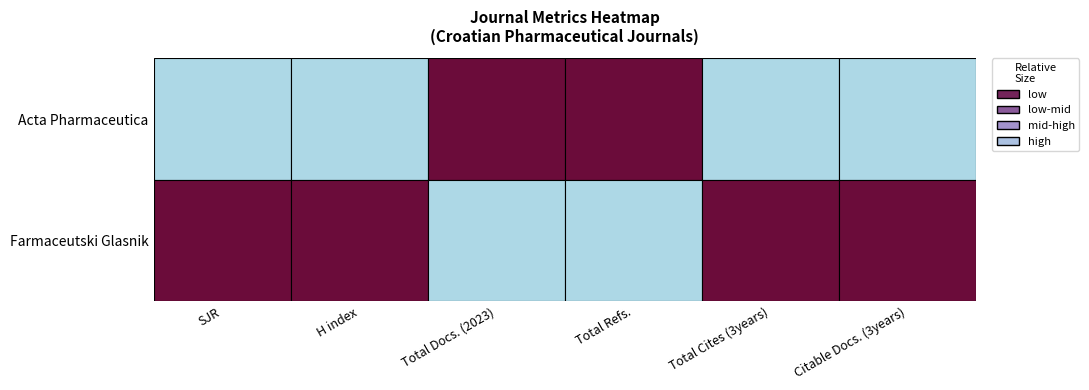

Which series has the largest total across all categories?

Acta Pharmaceutica